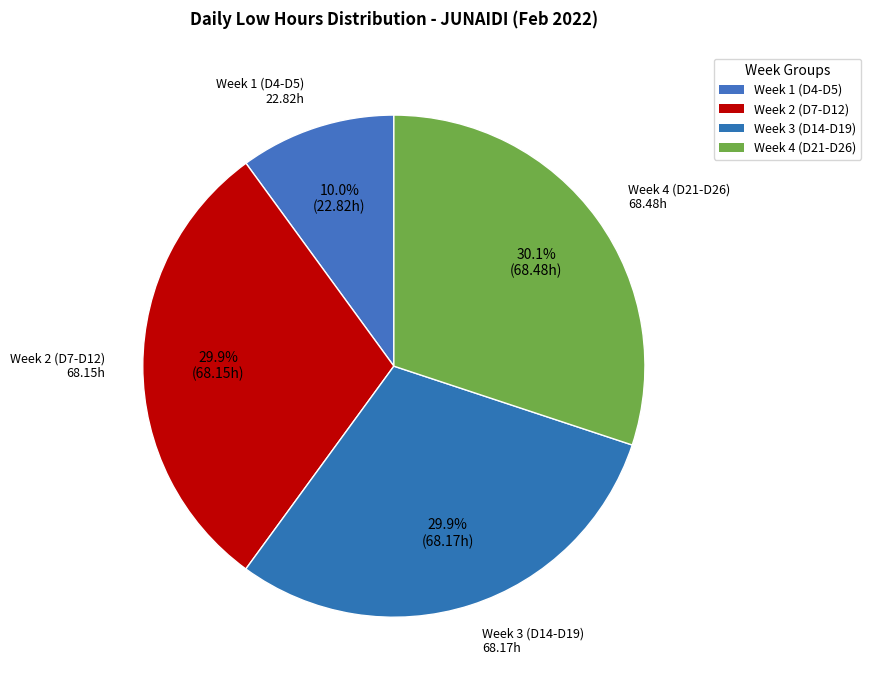

How many segments does this pie chart have?

4